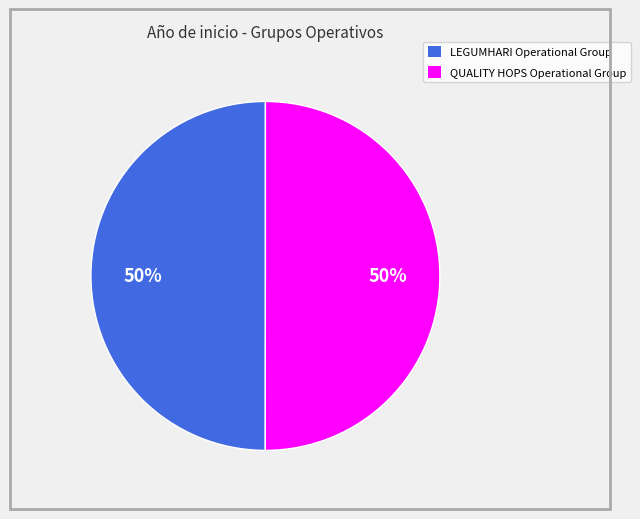

Is it true that LEGUMHARI Operational Group is 43% of the pie?

False